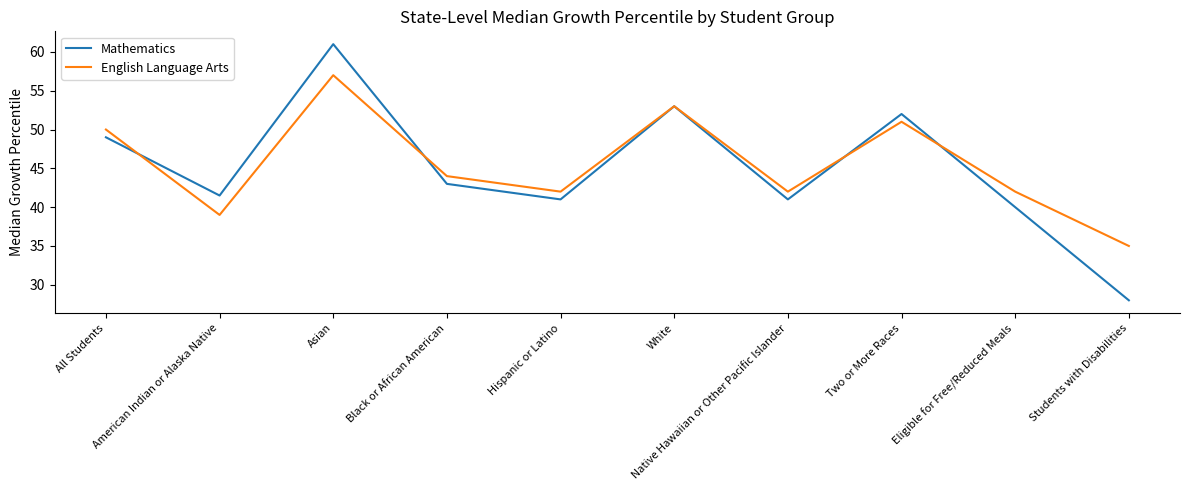

What is the sum of all Mathematics values?

449.5